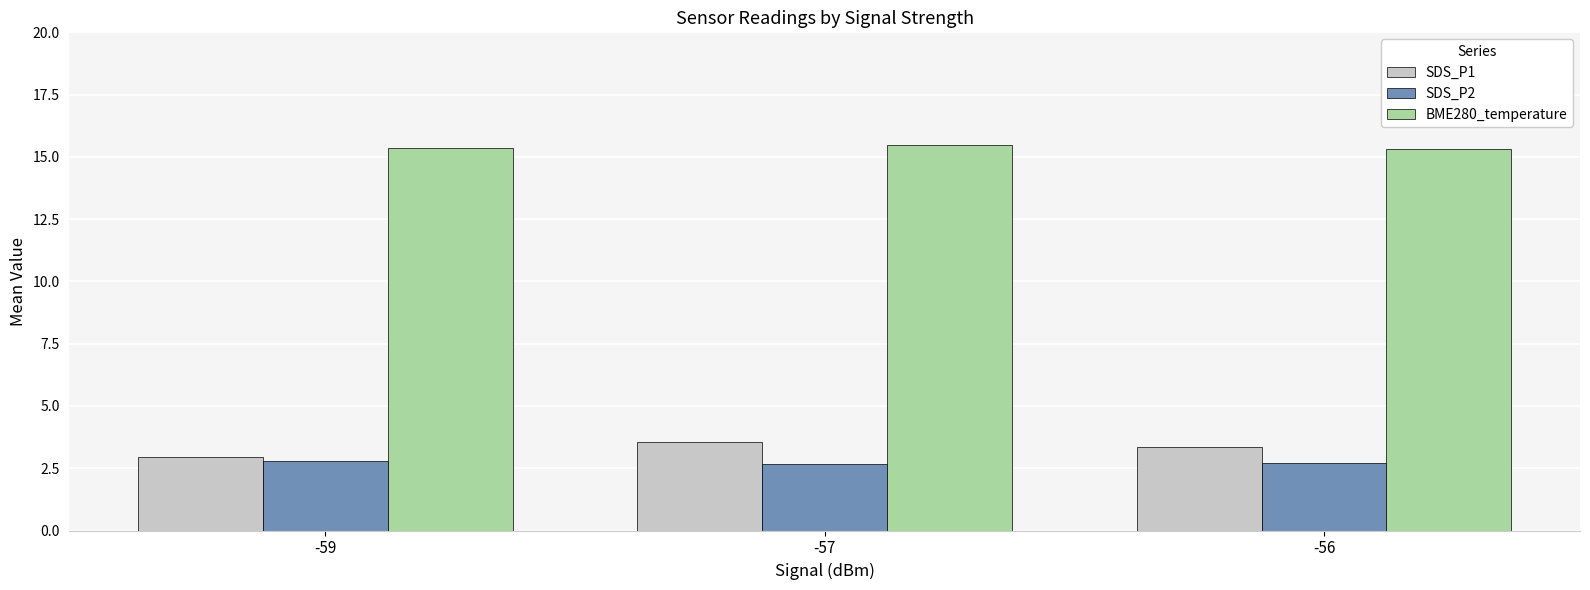

What is the difference between the highest and lowest values at -59?

12.6